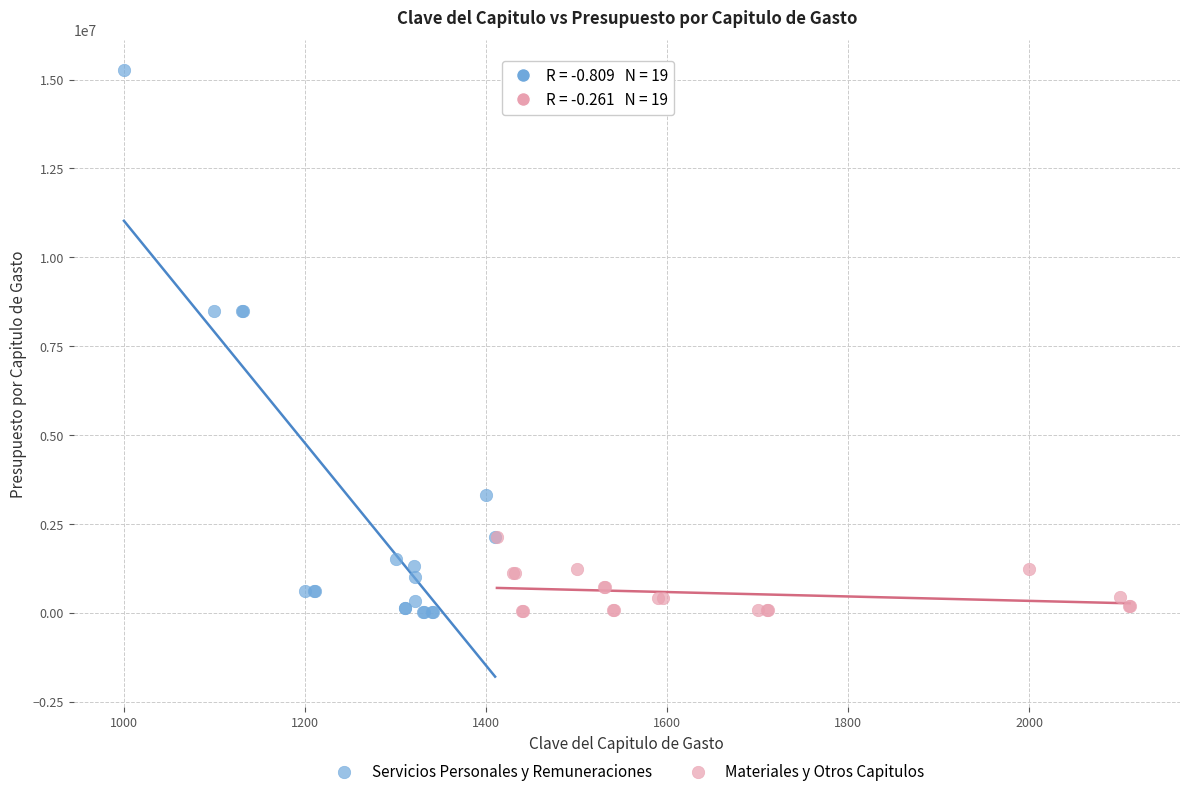

Which series reaches the maximum Y coordinate?

Servicios Personales y Remuneraciones